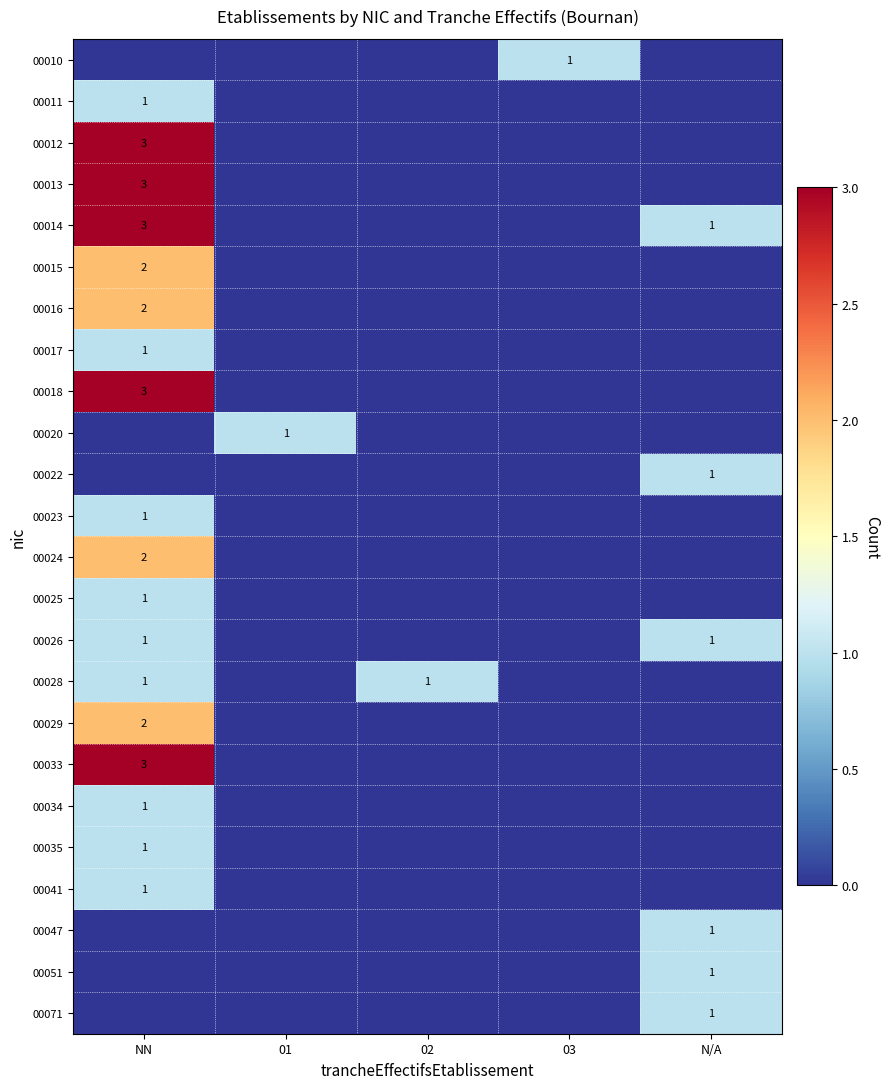

True or false: 00028 has a value of 0 at 02.

False